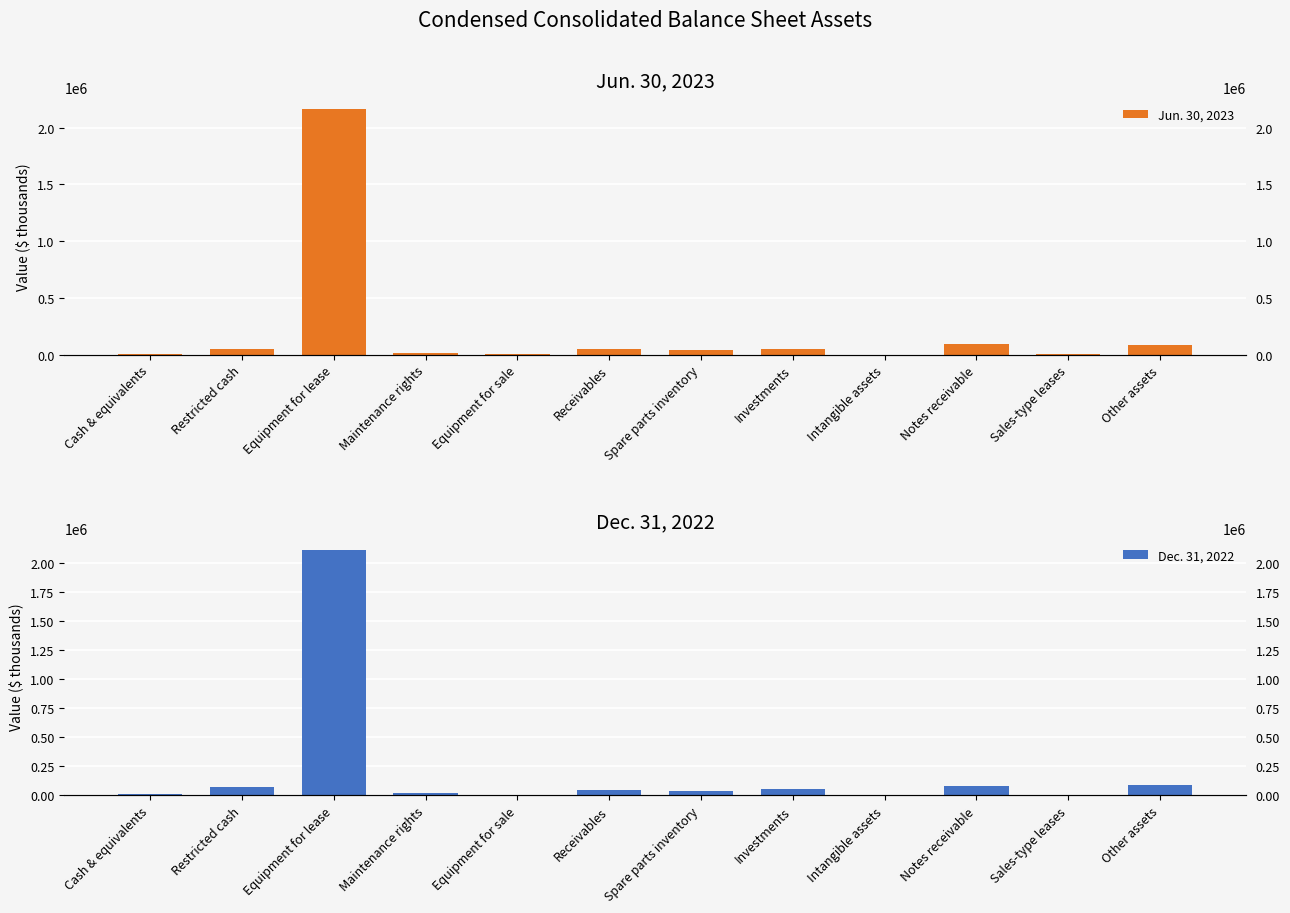

The value of Jun. 30, 2023 at Equipment for lease is 2161650. True or false?

True